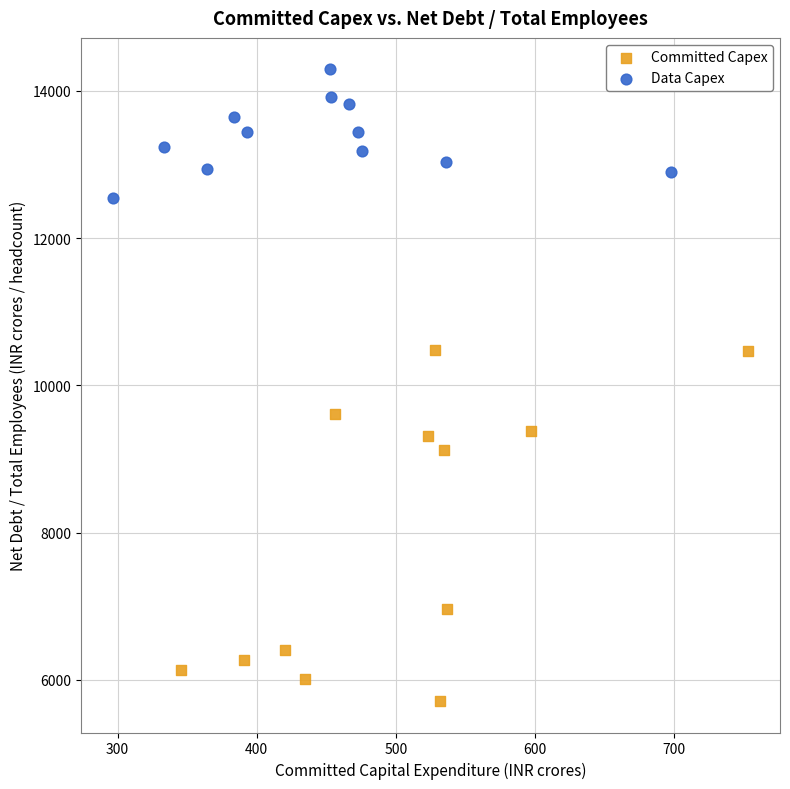

Which series reaches the minimum Y coordinate?

Committed Capex